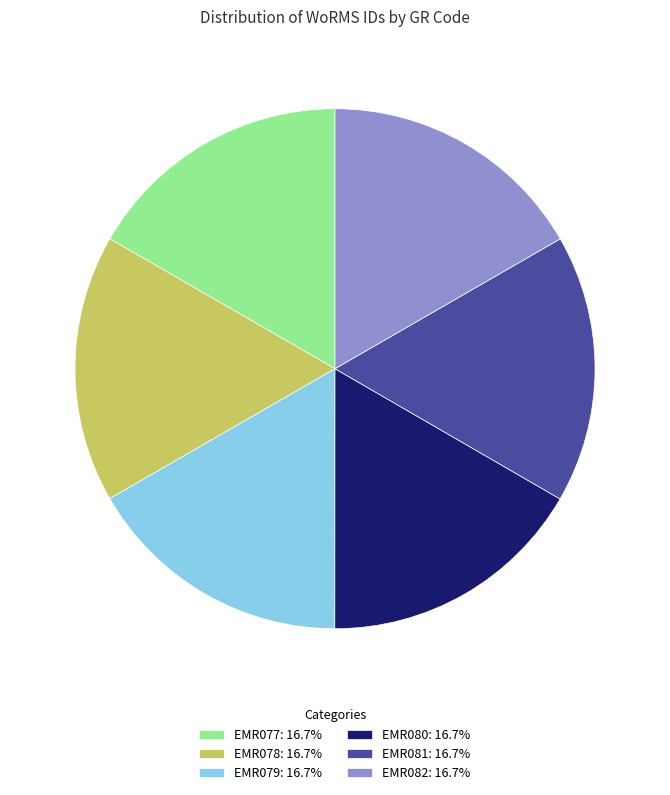

Does EMR081 represent more than half of the total?

No